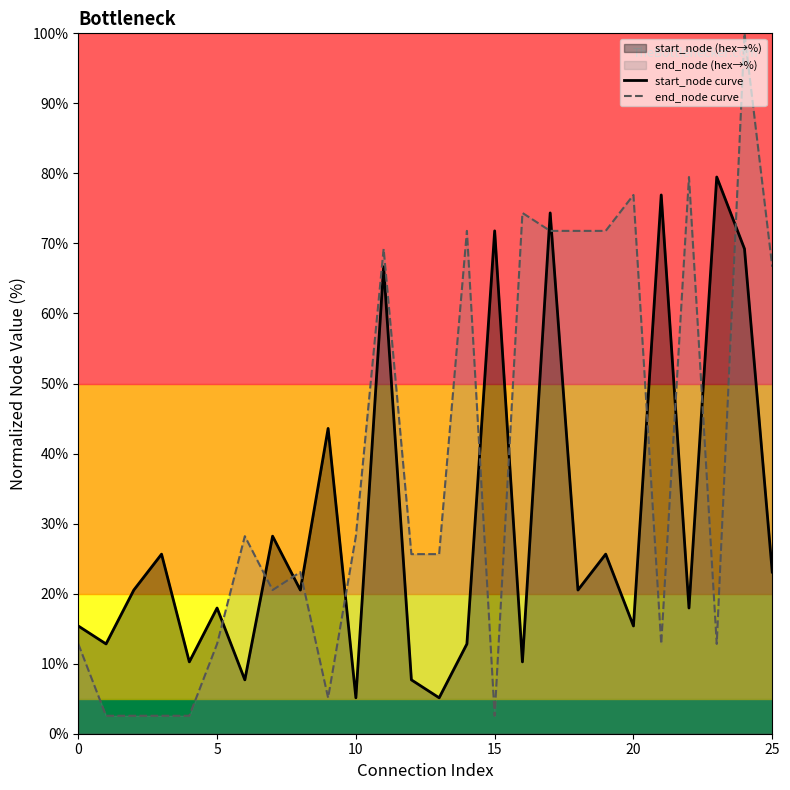

Does the chart display data point markers on the line(s)?

No